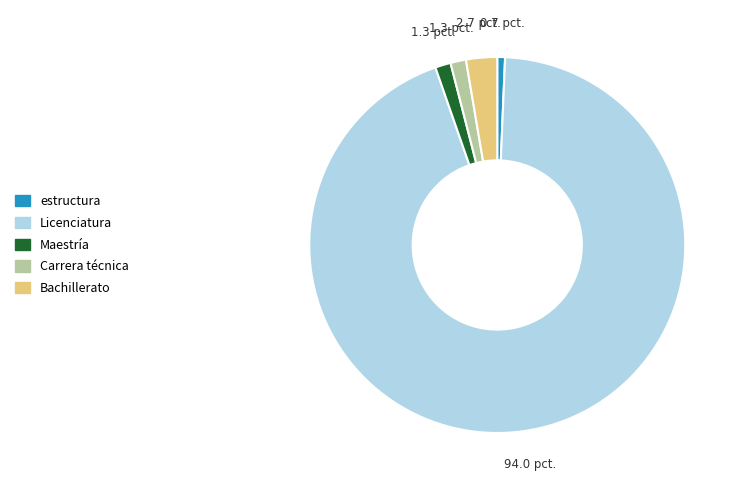

Which slice represents more than half of the pie?

Licenciatura